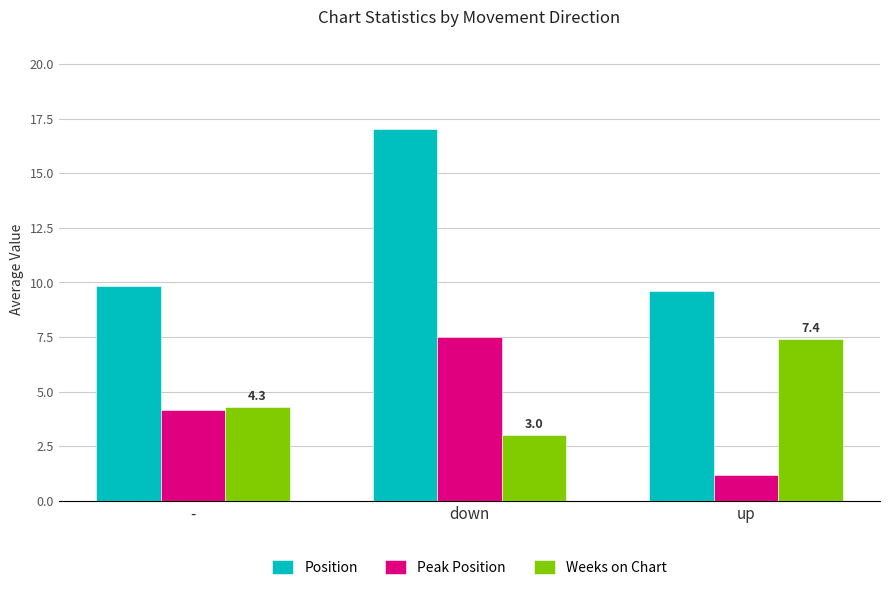

What is the minimum value shown in the chart?

1.2